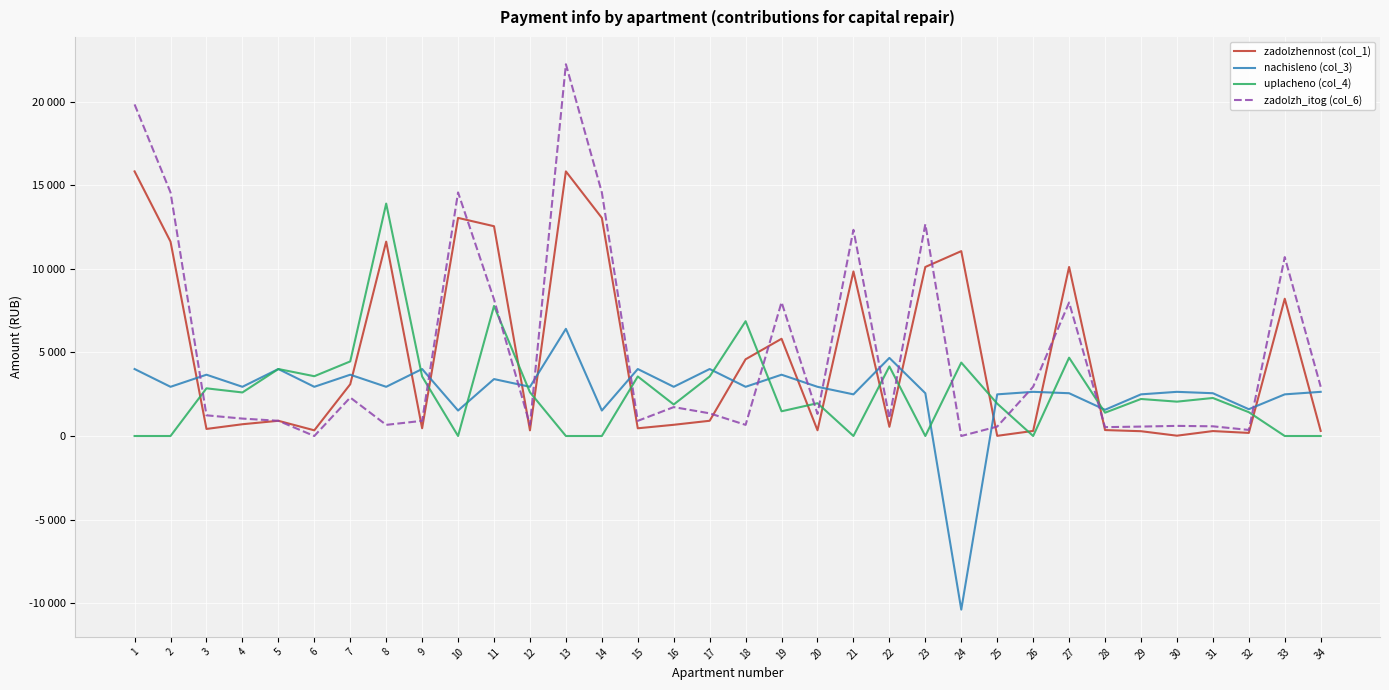

Does the chart display data point markers on the line(s)?

No